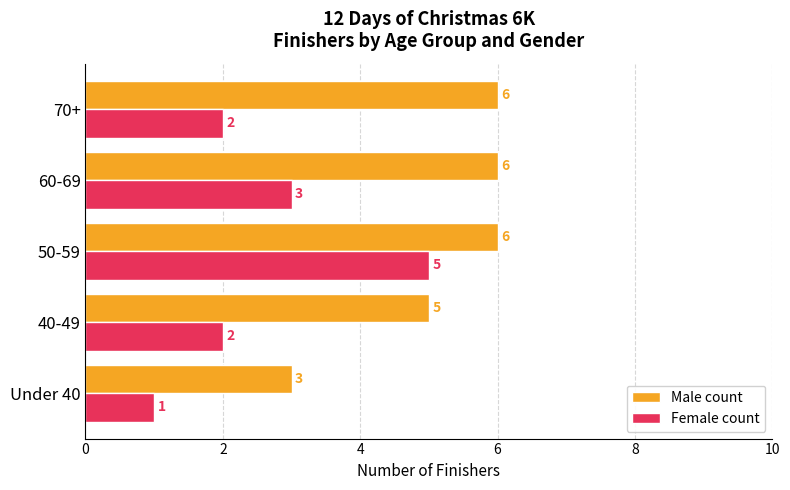

What are all the series names shown in the legend?

Male count, Female count